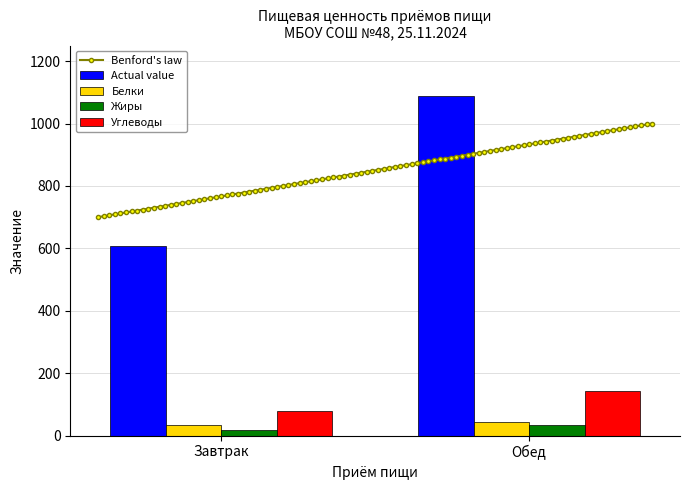

How many data points in Жиры are less than 35?

1